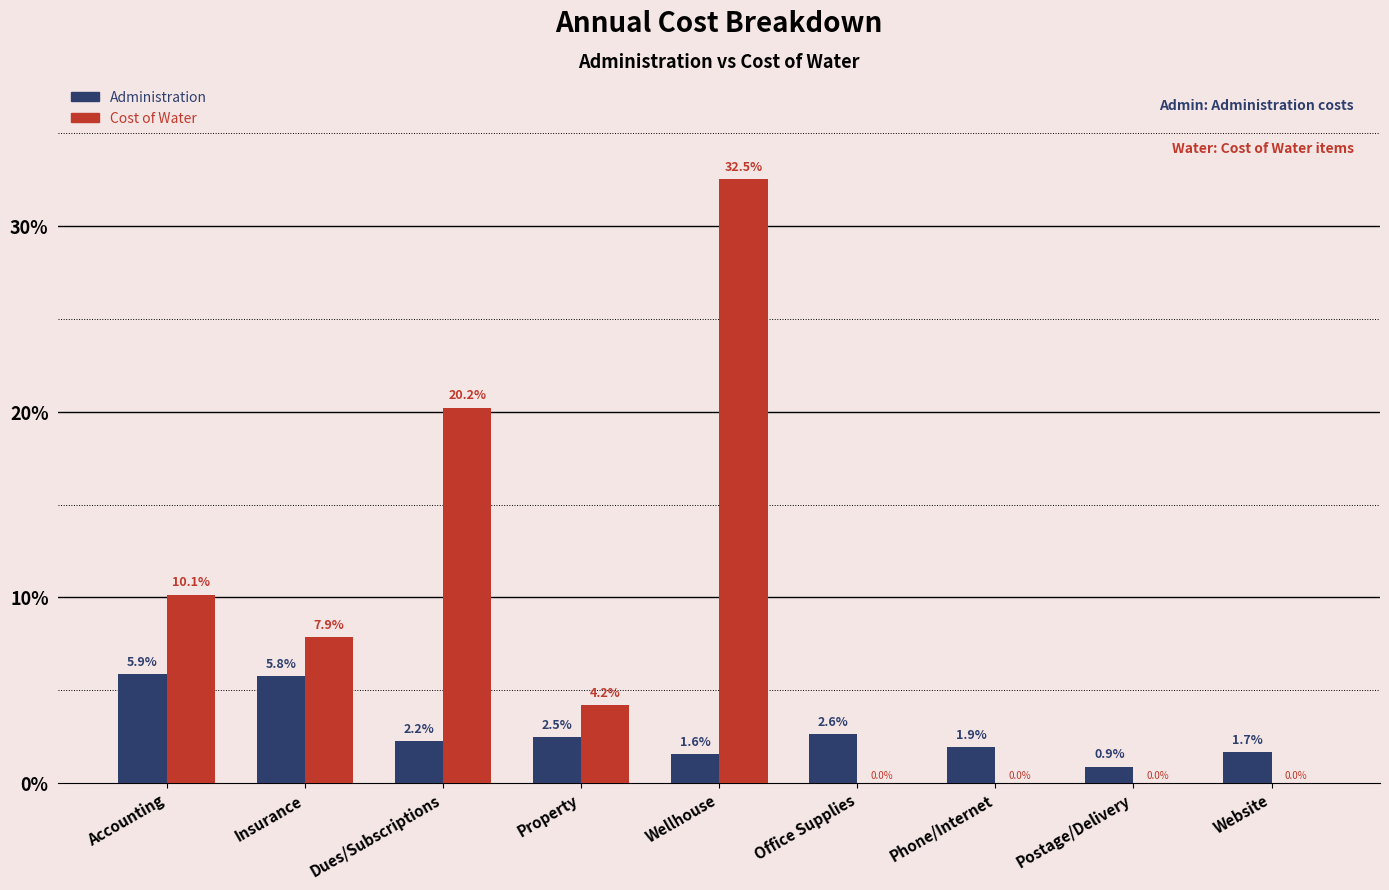

Reading left to right, transcribe all the data shown in this chart.

Administration: Accounting=5.9	Insurance=5.8	Dues/Subscriptions=2.2	Property=2.5	Wellhouse=1.6	Office Supplies=2.6	Phone/Internet=1.9	Postage/Delivery=0.9	Website=1.7
Cost of Water: Accounting=10.1	Insurance=7.9	Dues/Subscriptions=20.2	Property=4.2	Wellhouse=32.5	Office Supplies=0.0	Phone/Internet=0.0	Postage/Delivery=0.0	Website=0.0